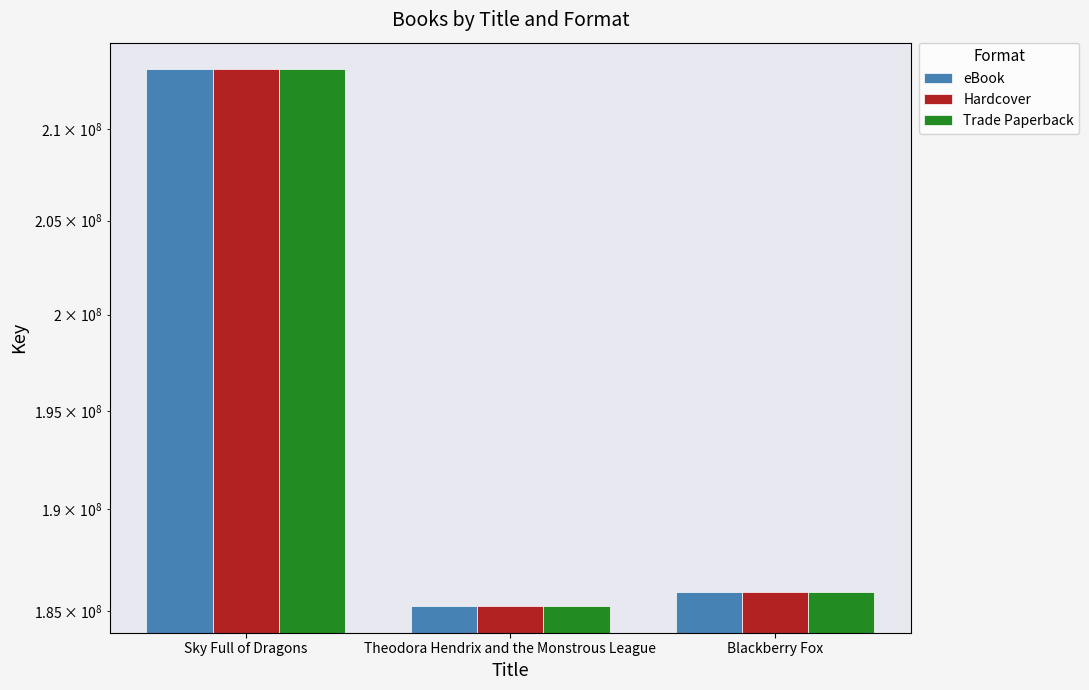

Where does the Trade Paperback series first go above 185938129?

Sky Full of Dragons